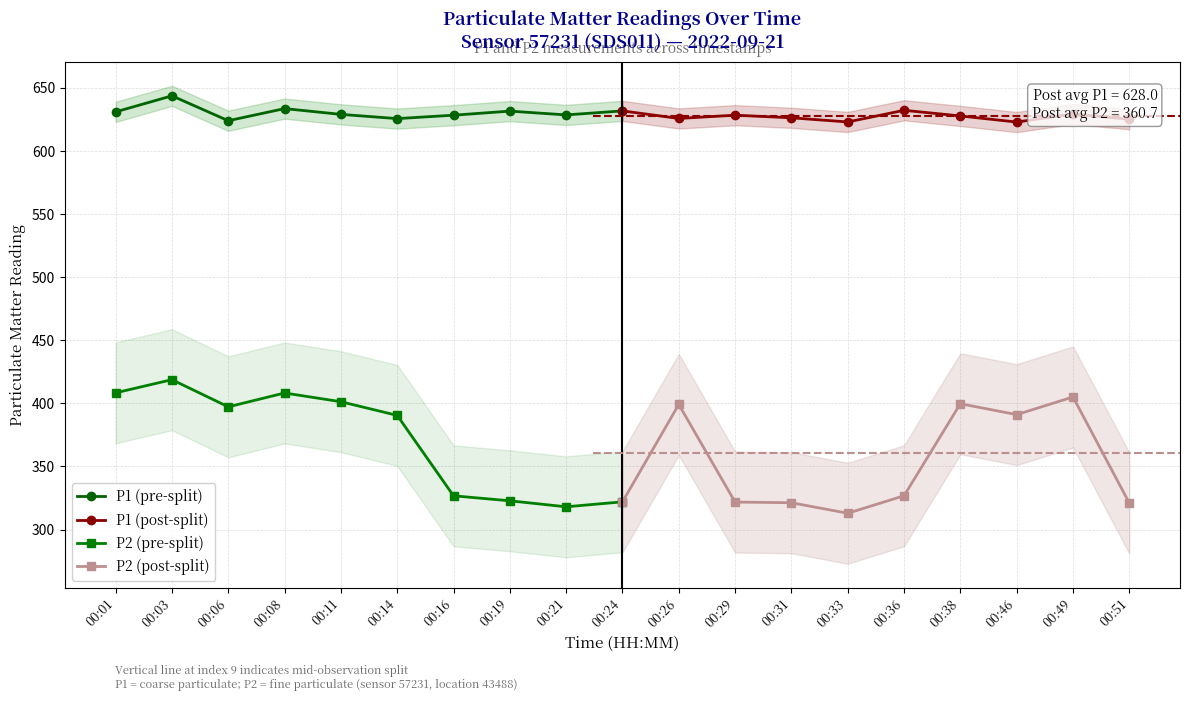

Is the value of P1 (pre-split) at 00:14 greater than the value of P2 (pre-split) at 00:06?

Yes